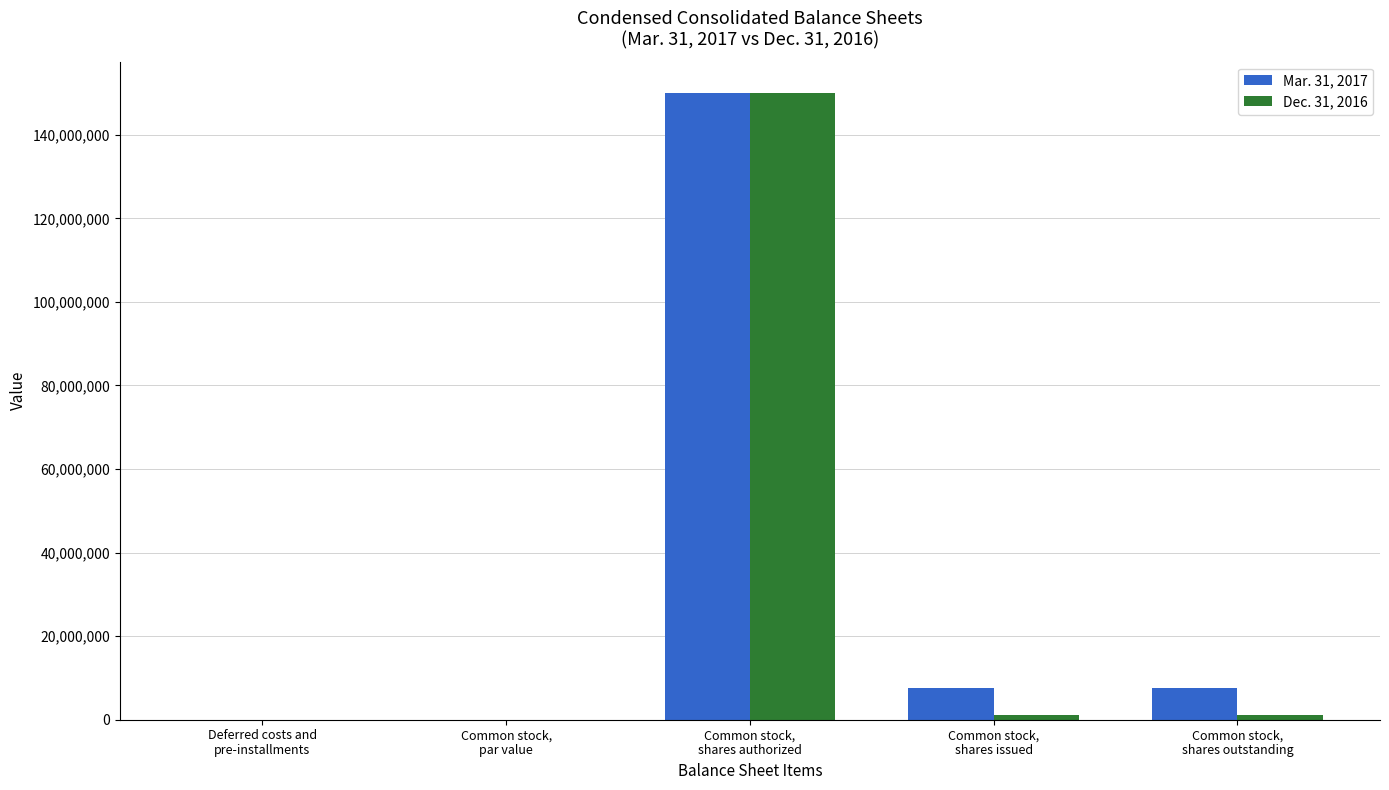

What is the sum of all Dec. 31, 2016 values?

152366600.0